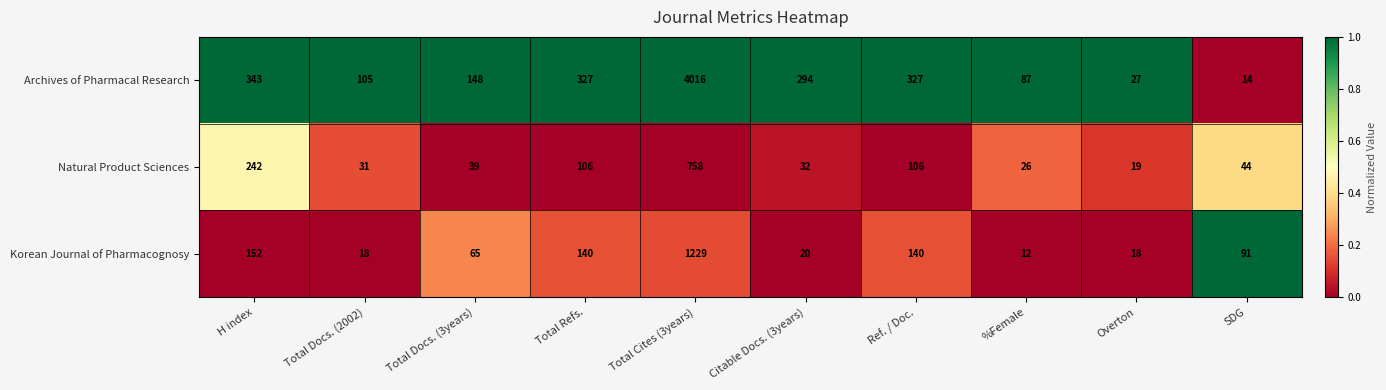

Which series has the largest range (max minus min)?

Archives of Pharmacal Research